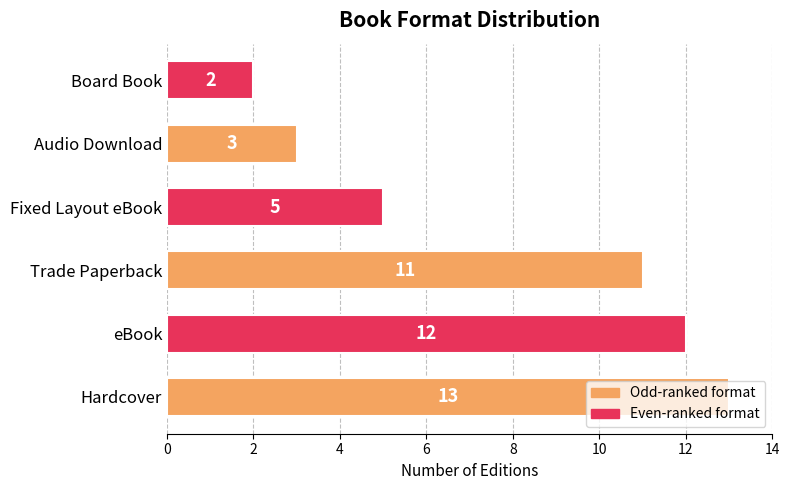

What is the difference between the second highest and minimum values?

10